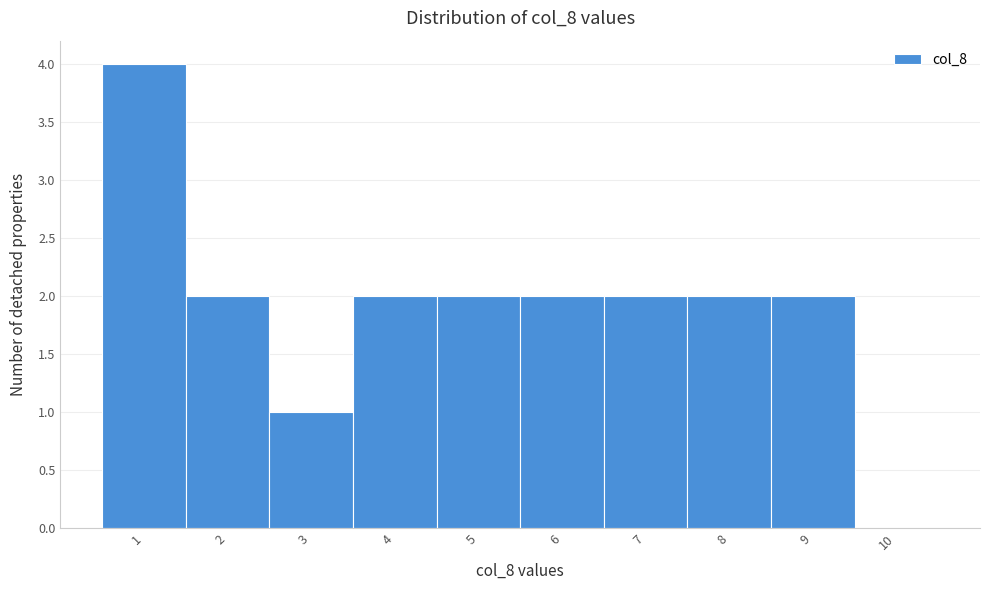

What is the height of the bar covering 8.5 to 9.5 on the x-axis? The values are not printed on the chart, so give them approximately, as read against the axis.

2